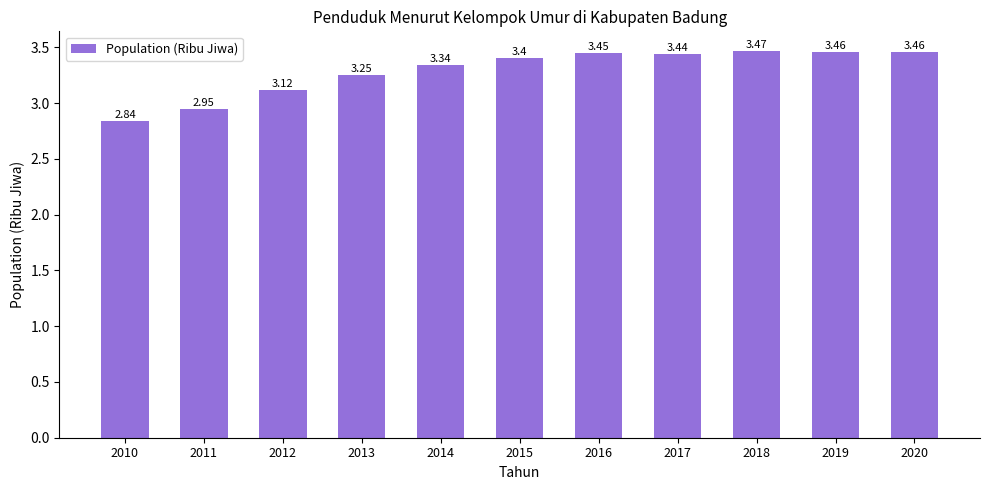

Is it true that the value at 2017 is 5.1?

False